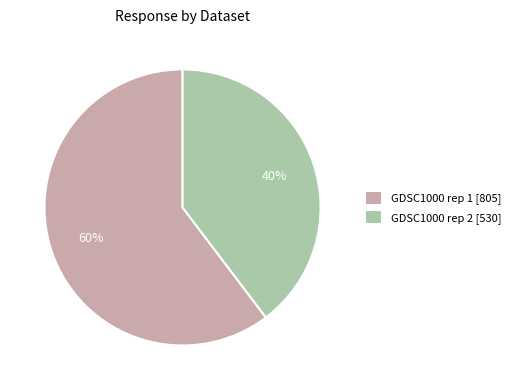

Which has a higher value, GDSC1000 rep 2 [530] or GDSC1000 rep 1 [805]?

GDSC1000 rep 1 [805]